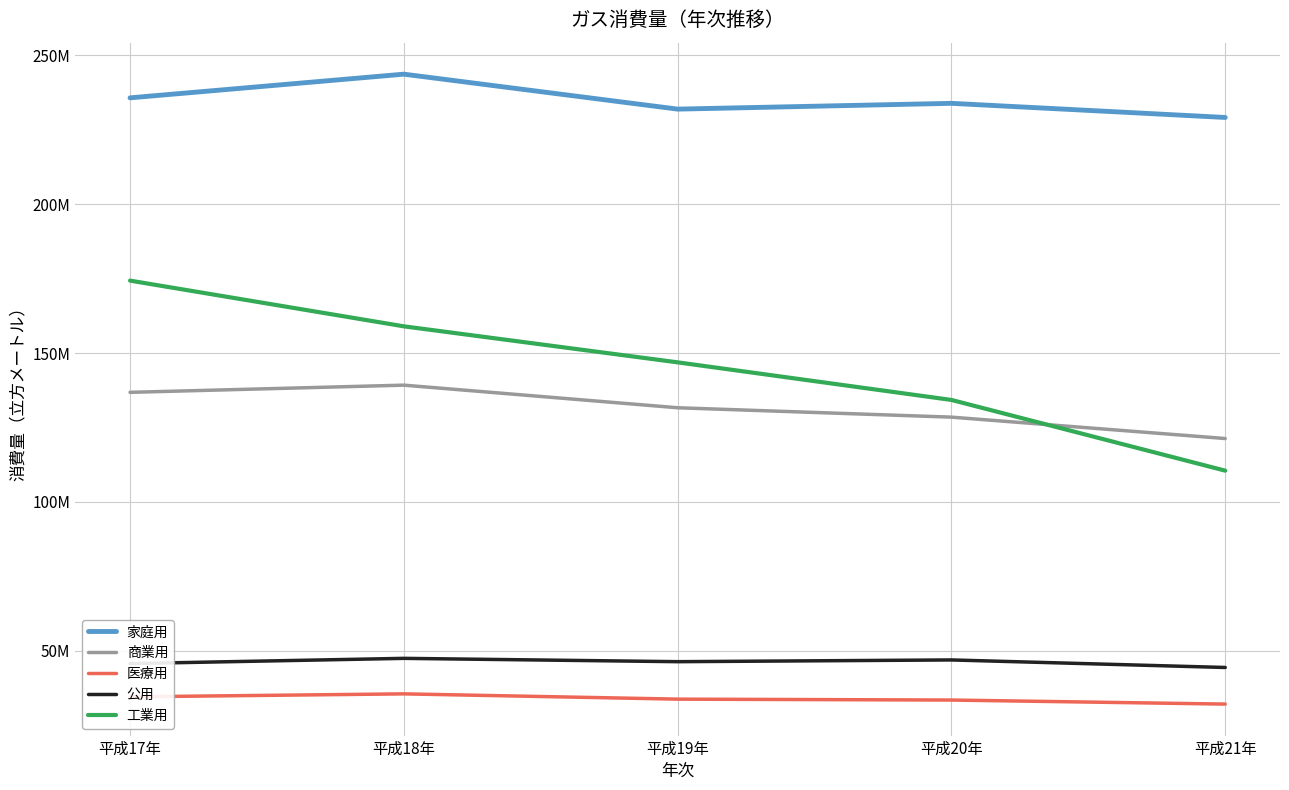

Where is 公用 nearest to the value 45851761?

平成17年